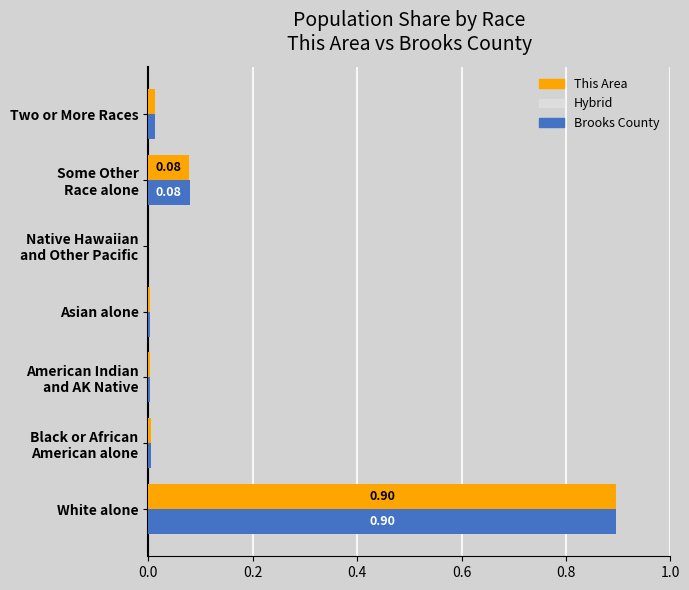

What is the sum of all Brooks County values?

1.0